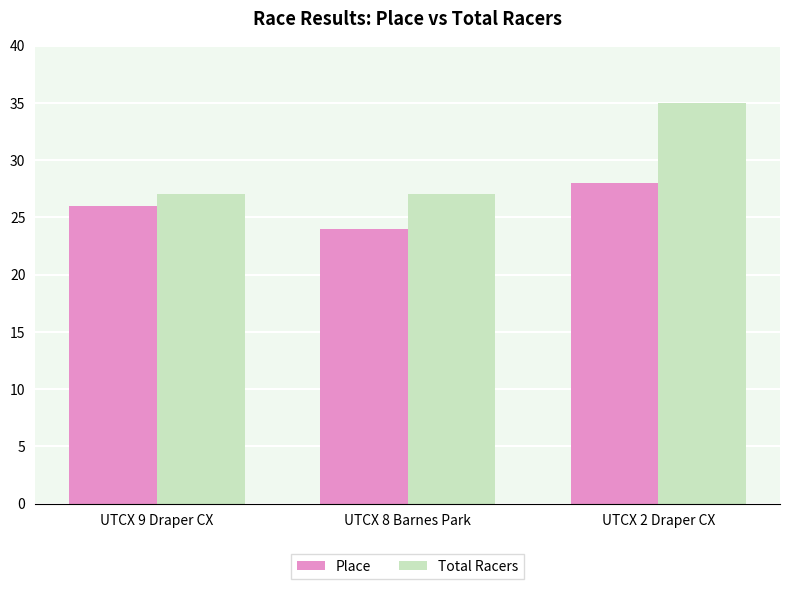

What position from the right is UTCX 8 Barnes Park?

2